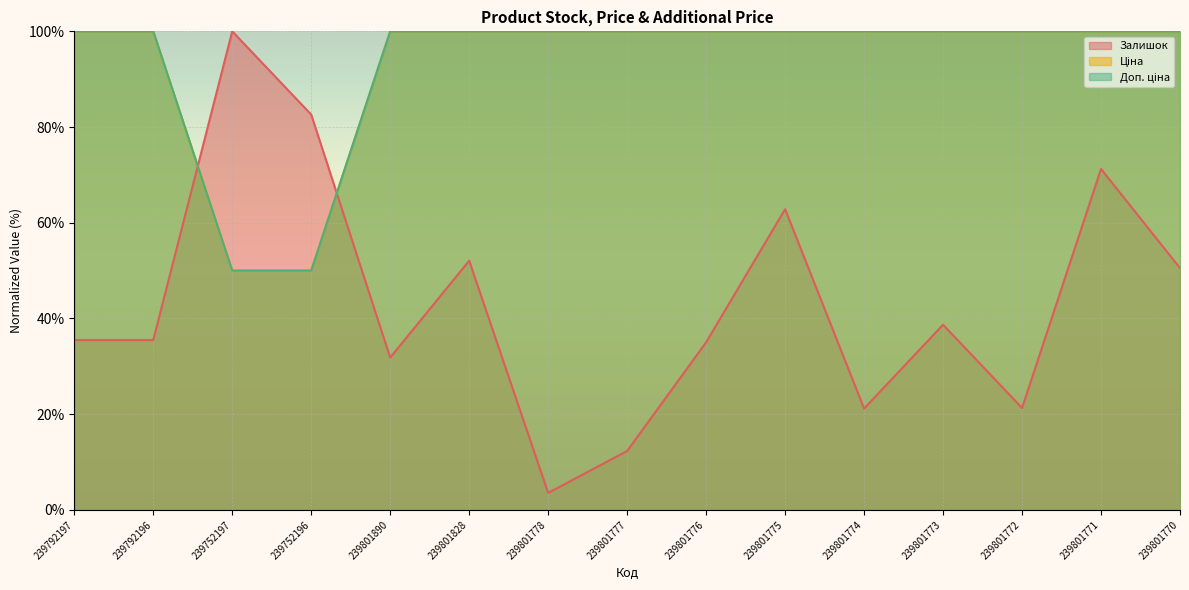

Reading left to right, extract all data points from this chart.

Залишок: 35.5	35.5	100.0	82.6	31.8	52.1	3.6	12.3	35.0	62.8	21.2	38.7	21.3	71.2	50.5
Ціна: 100.0	100.0	50.0	50.0	100.0	100.0	100.0	100.0	100.0	100.0	100.0	100.0	100.0	100.0	100.0
Доп. ціна: 100.0	100.0	50.0	50.0	100.0	100.0	100.0	100.0	100.0	100.0	100.0	100.0	100.0	100.0	100.0